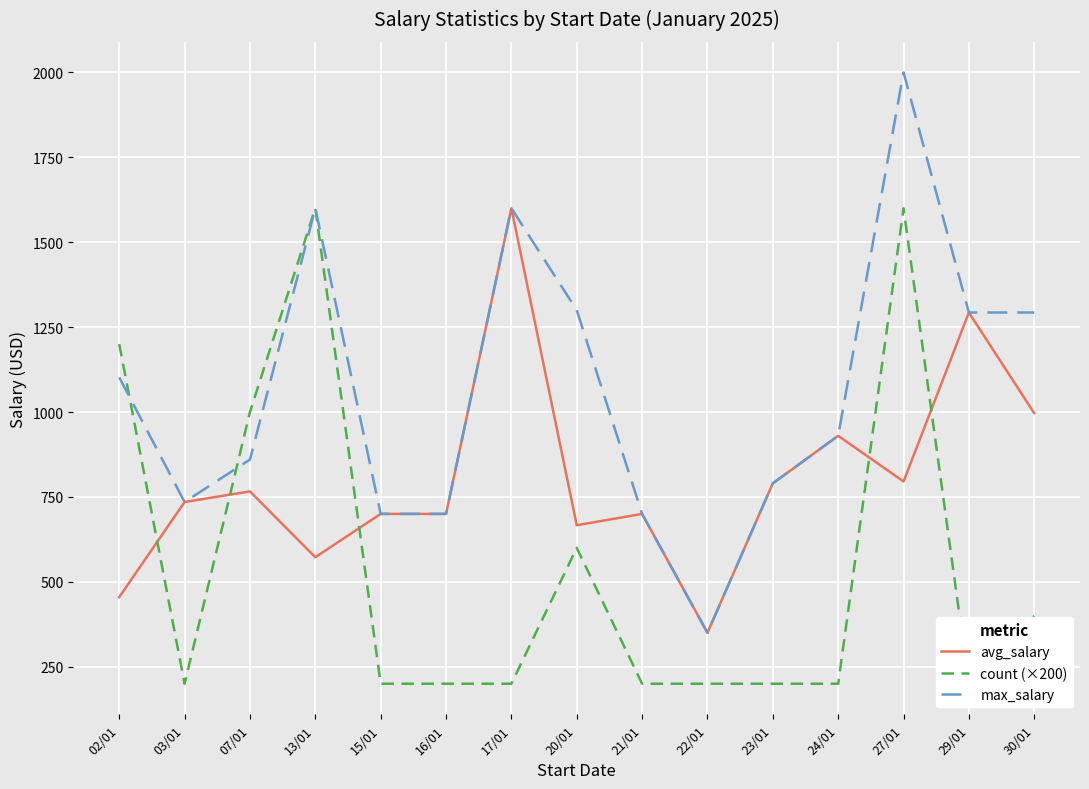

How many series are shown in this chart?

3